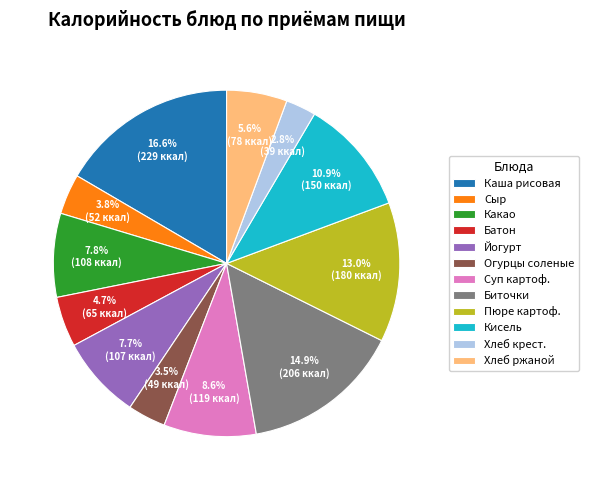

What is the largest slice in the pie chart?

Каша рисовая